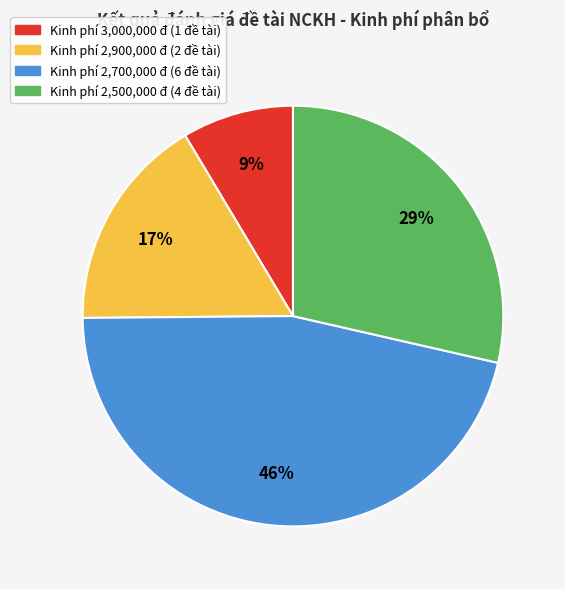

To the nearest percent, what is the average slice percentage?

25%